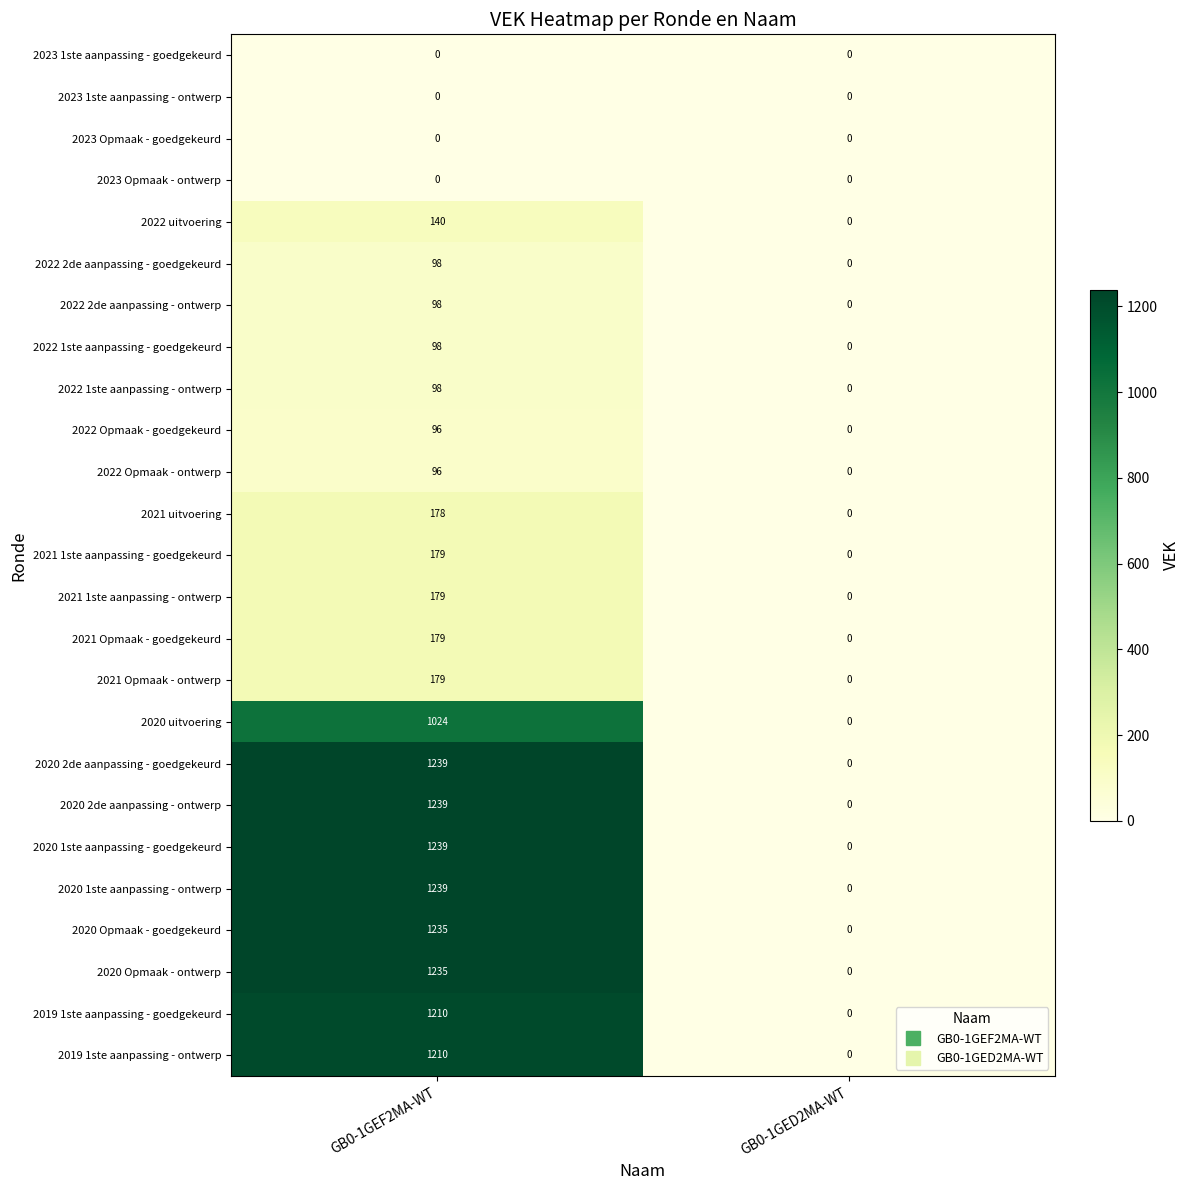

Rank the categories by 2020 1ste aanpassing - goedgekeurd value from lowest to highest.

GB0-1GED2MA-WT, GB0-1GEF2MA-WT